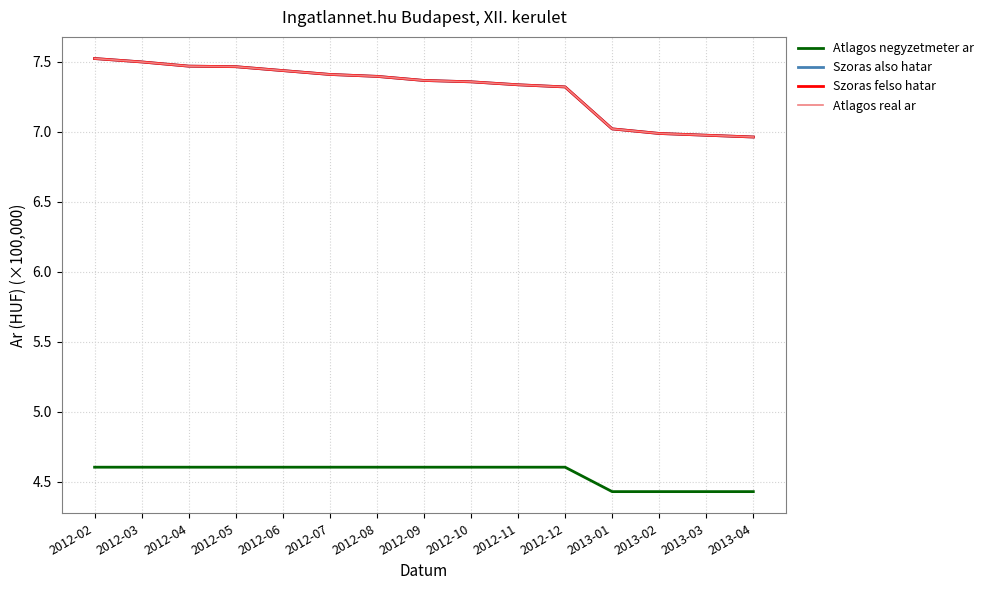

Does the chart display data point markers on the line(s)?

No